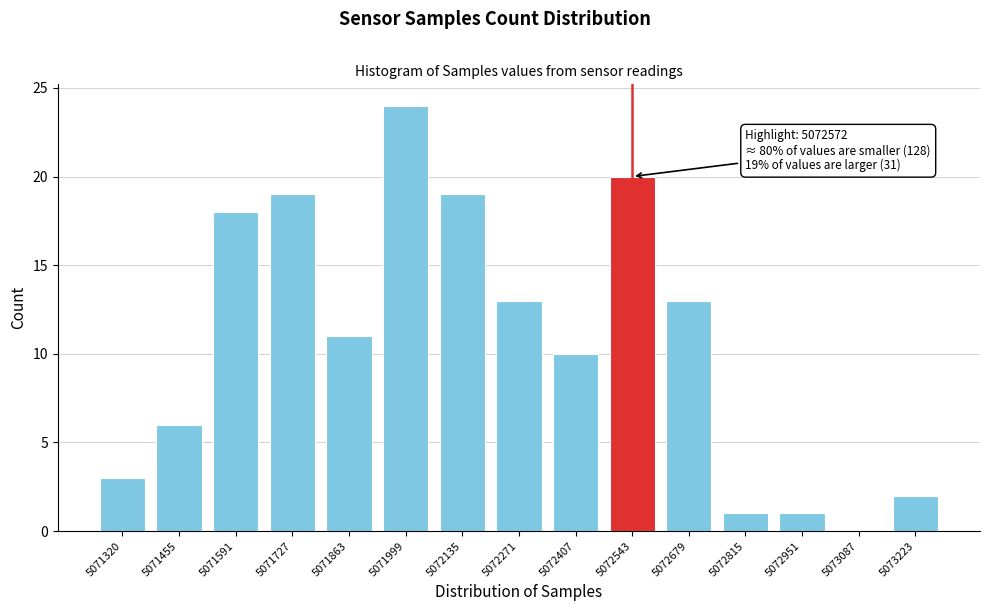

Reading left to right, list all the values displayed in this chart.

5071320=3	5071455=6	5071591=18	5071727=19	5071863=11	5071999=24	5072135=19	5072271=13	5072407=10	5072543=20	5072679=13	5072815=1	5072951=1	5073087=0	5073223=2